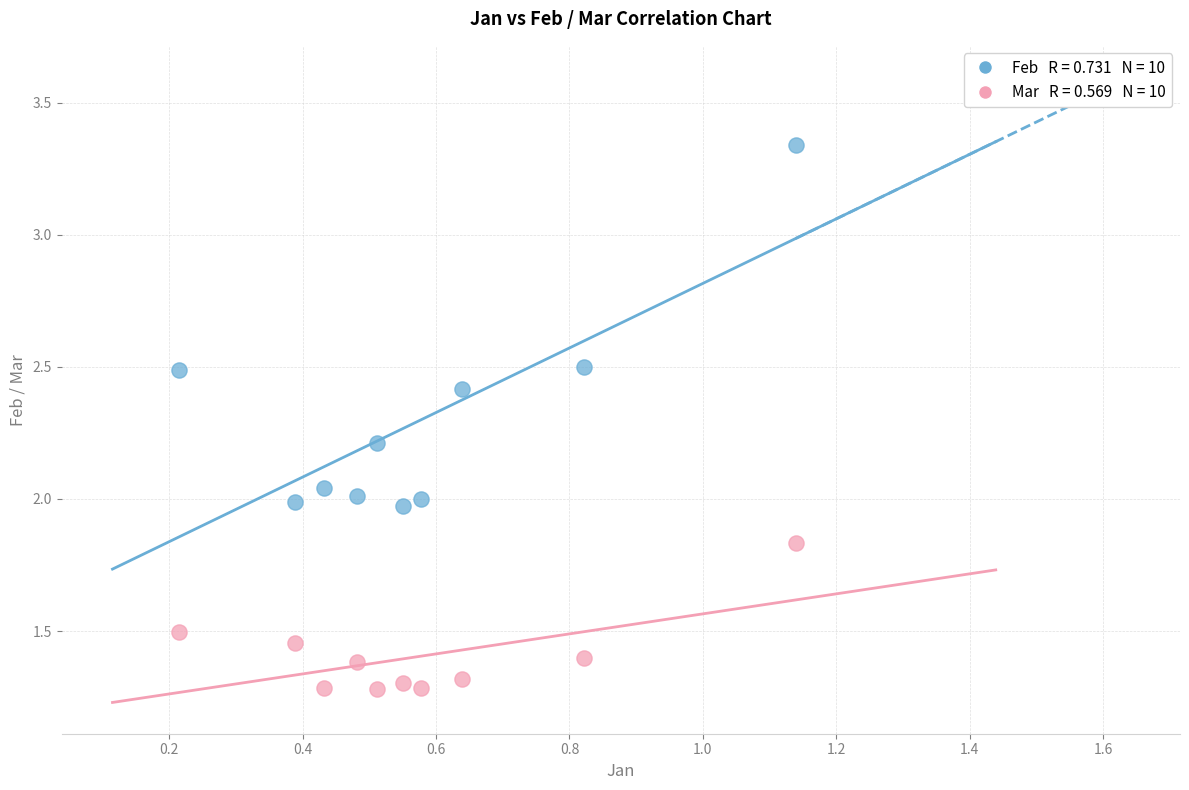

Across all data points, what is the range of Y values (max minus min)?

2.1